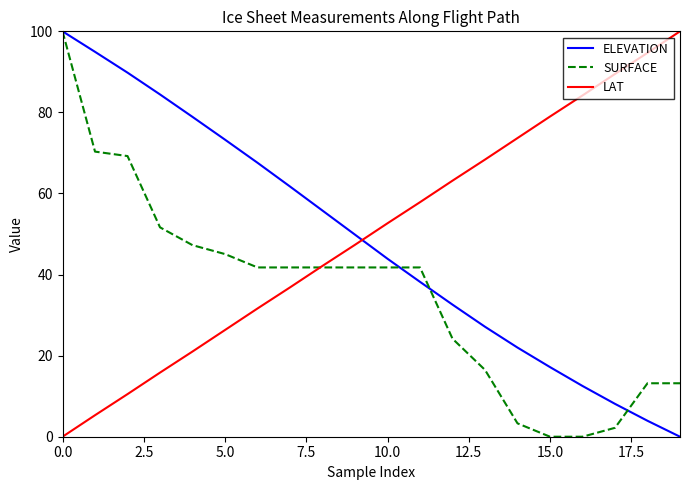

What is the highest value of the LAT series?

100.0